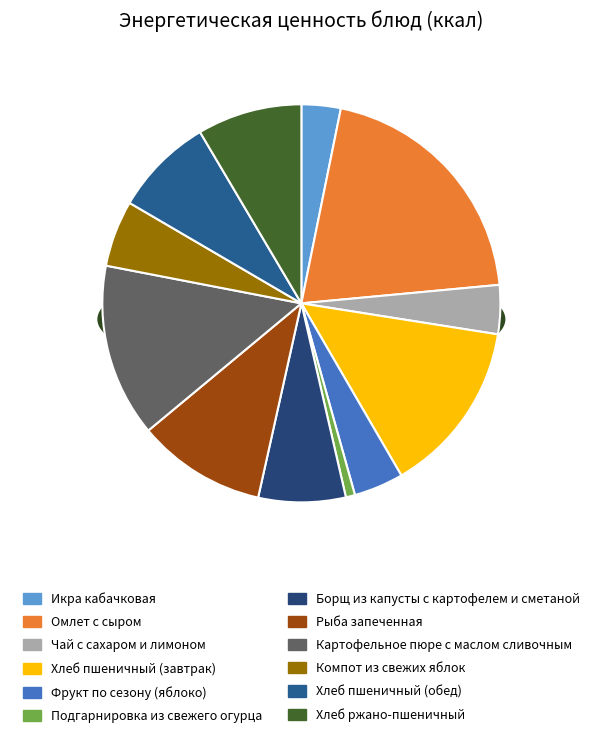

To the nearest percent, what percentage of the pie is Хлеб пшеничный (обед)?

8%